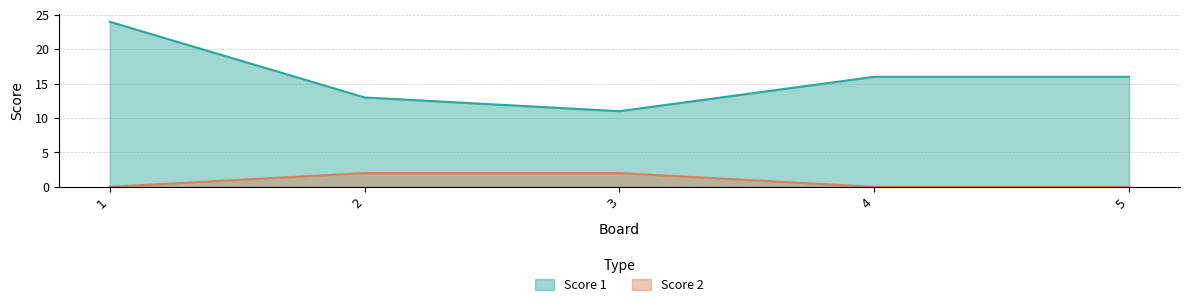

At how many categories does at least one series exceed 0?

5